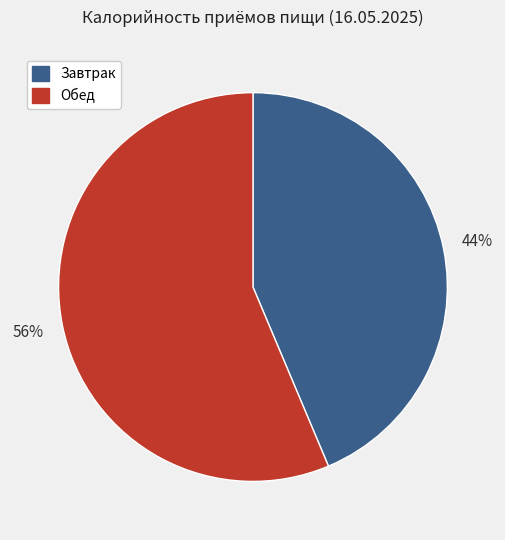

To the nearest percent, what is the combined percentage of Обед and Завтрак?

100%